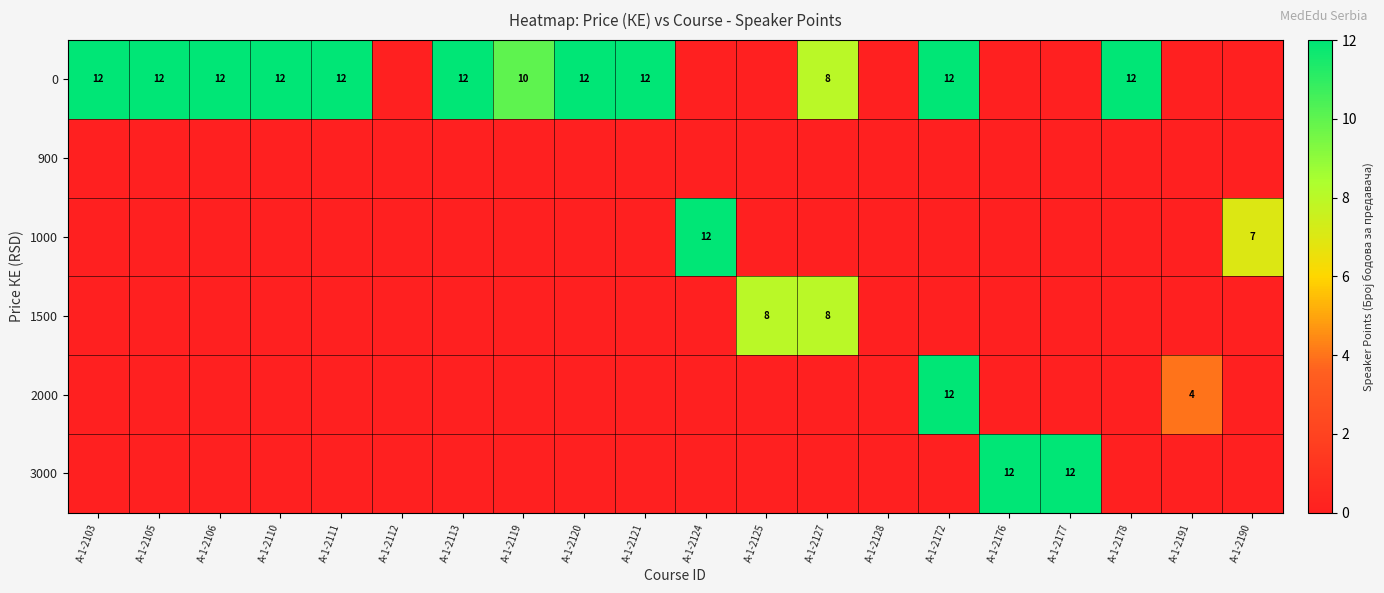

At A-1-2121, list the series in order from largest to smallest.

0, 900, 1000, 1500, 2000, 3000